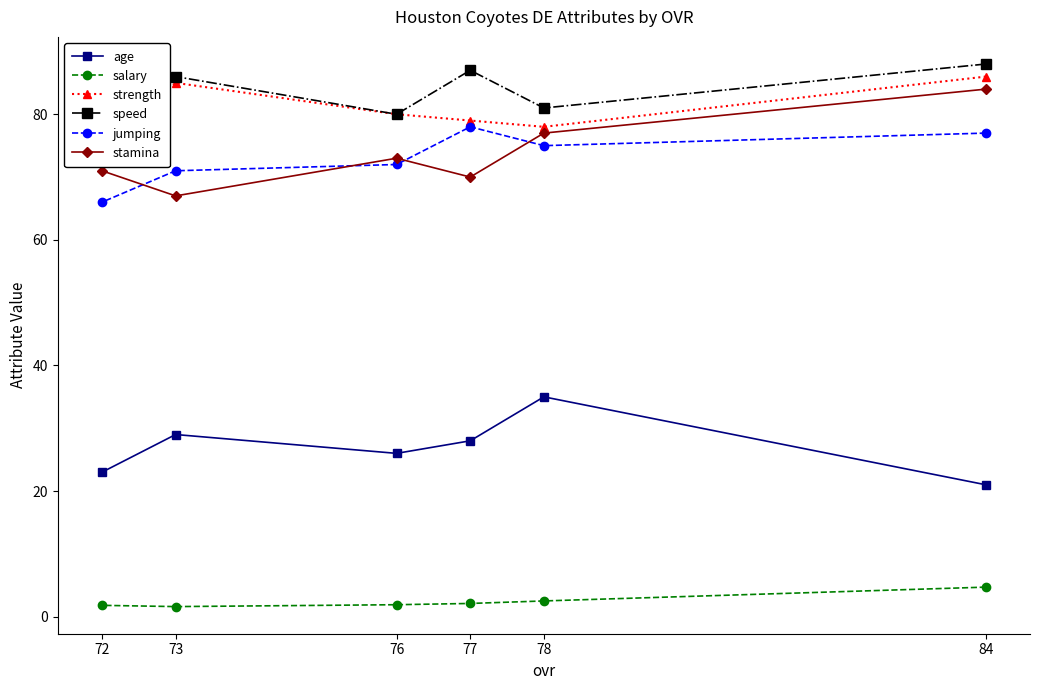

Is the value of speed at 77 greater than the value of jumping at 72?

Yes